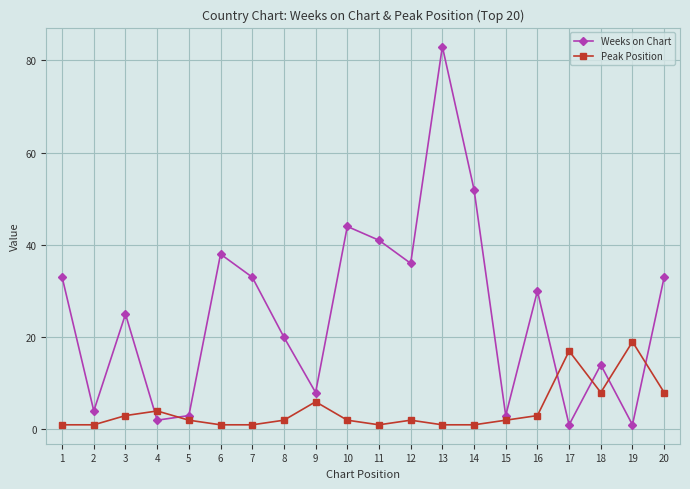

Rank the series by their average value, from highest to lowest.

Weeks on Chart, Peak Position